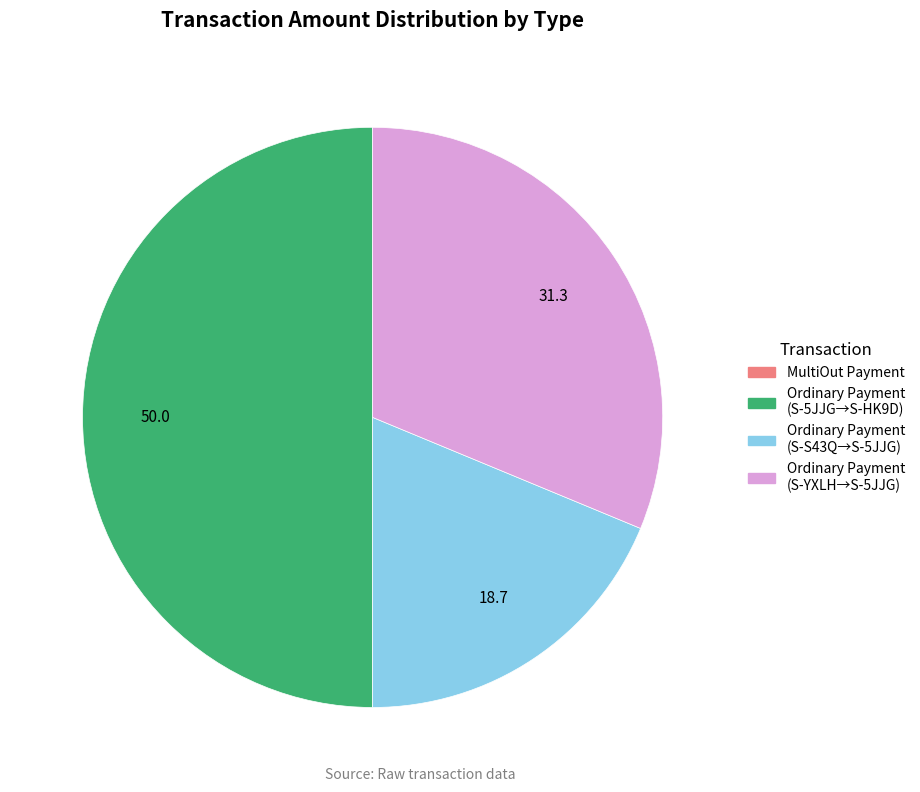

Is Ordinary Payment (S-S43Q→S-5JJG) the majority of the pie?

No